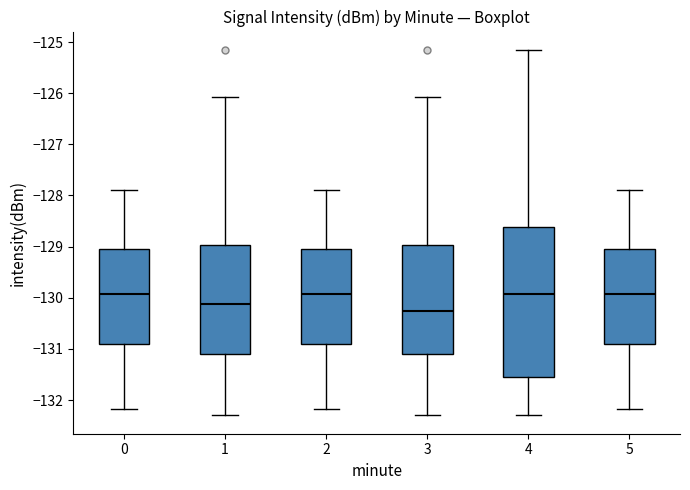

Which box is the tallest, from its lower edge to its upper edge?

4